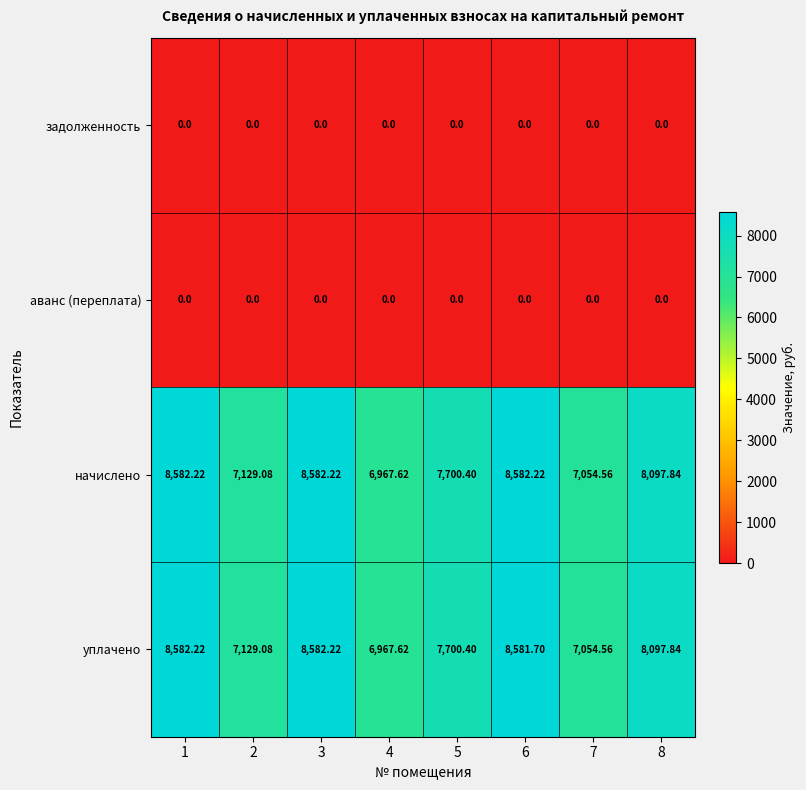

Which series has the largest total across all categories?

начислено